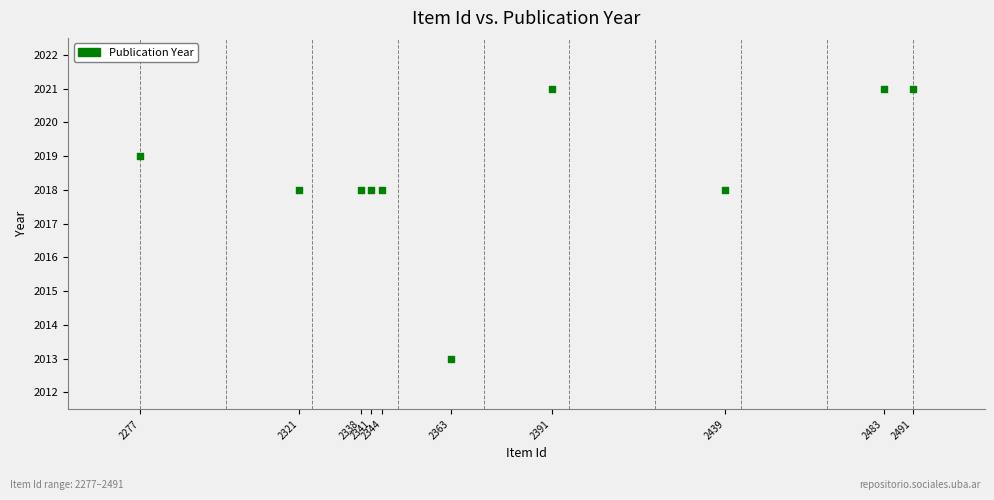

What is the average X value?

2379